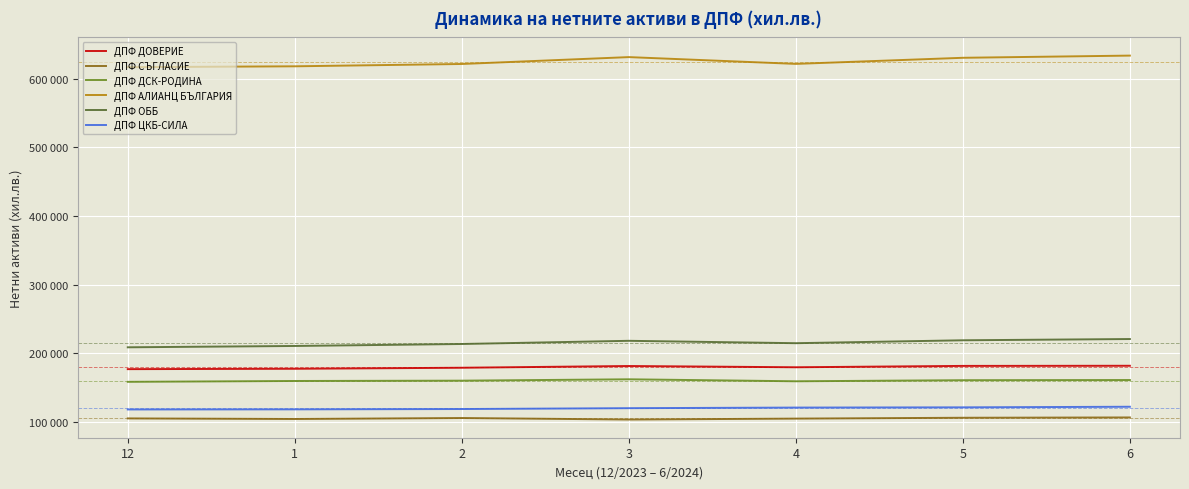

The ДПФ ОББ series shows 214408 at 4. True or false?

True